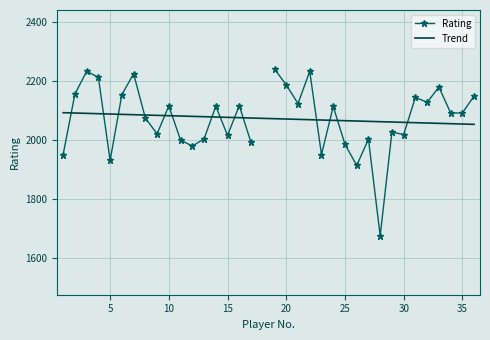

Which series ends up on top after the final intersection of Trend and Rating?

Rating